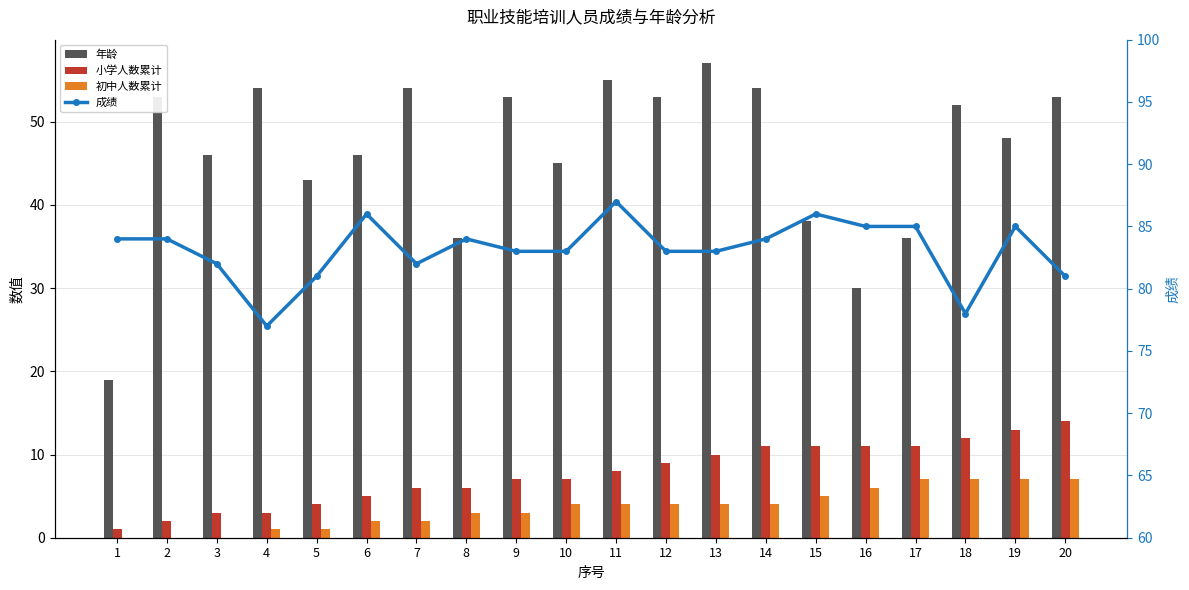

The 年龄 series shows 35 at 12. True or false?

False